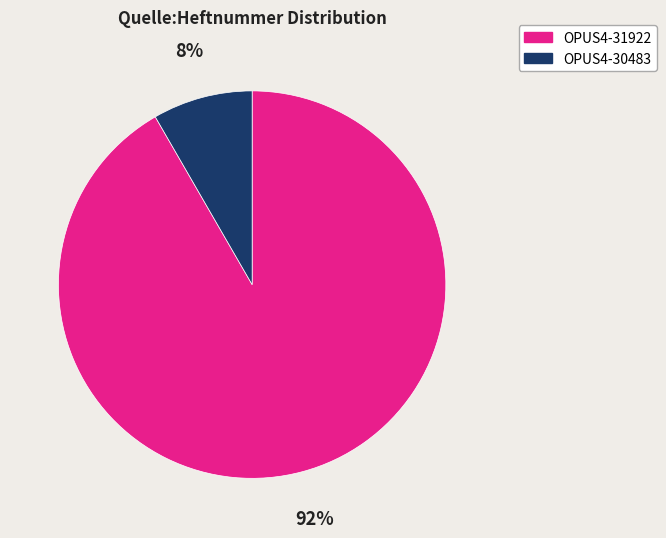

Which has a higher value, OPUS4-31922 or OPUS4-30483?

OPUS4-31922